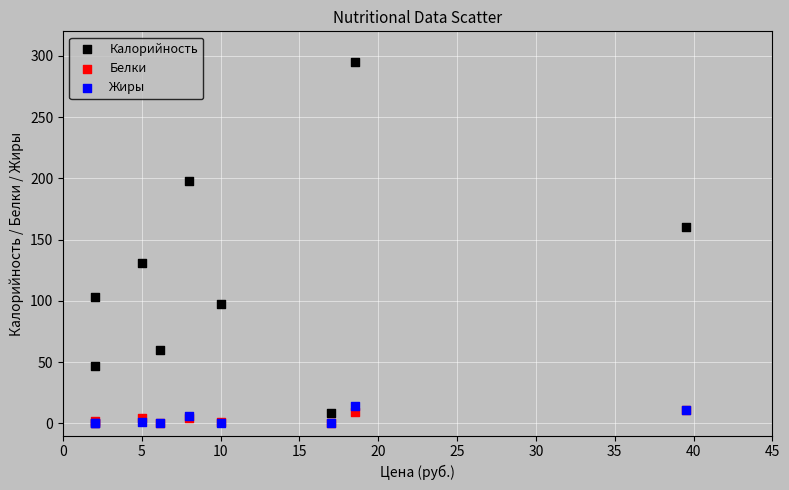

Which series contains the highest Y value?

Калорийность